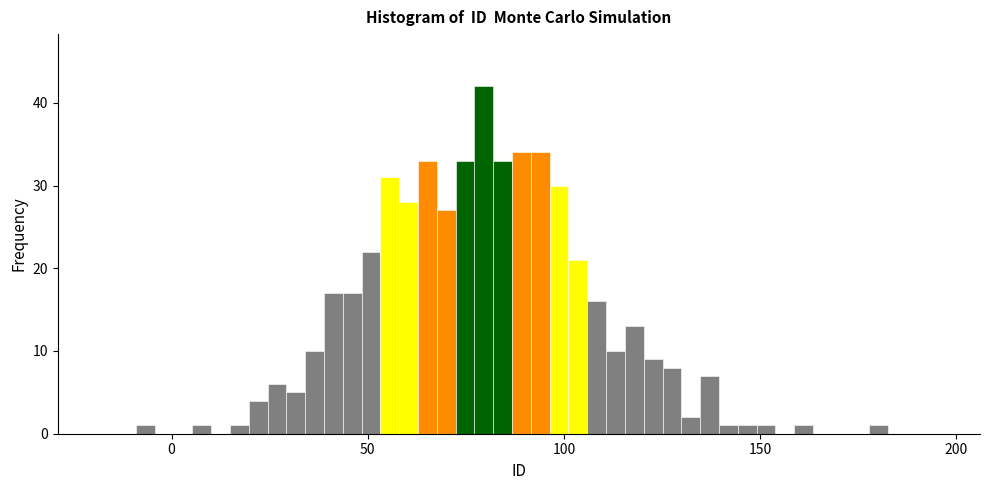

Around what value on the x-axis is the tallest bar? Give the approximate position of its centre, as read against the axis.

80